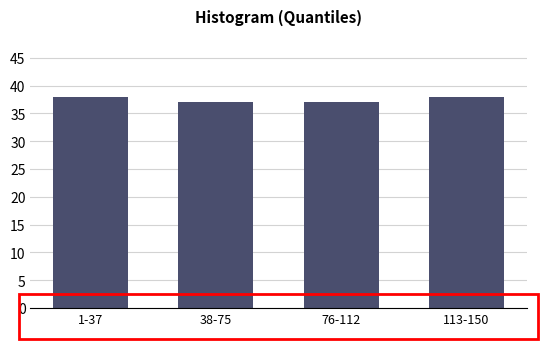

Reading left to right, transcribe all the data shown in this chart.

1-37=38	38-75=37	76-112=37	113-150=38